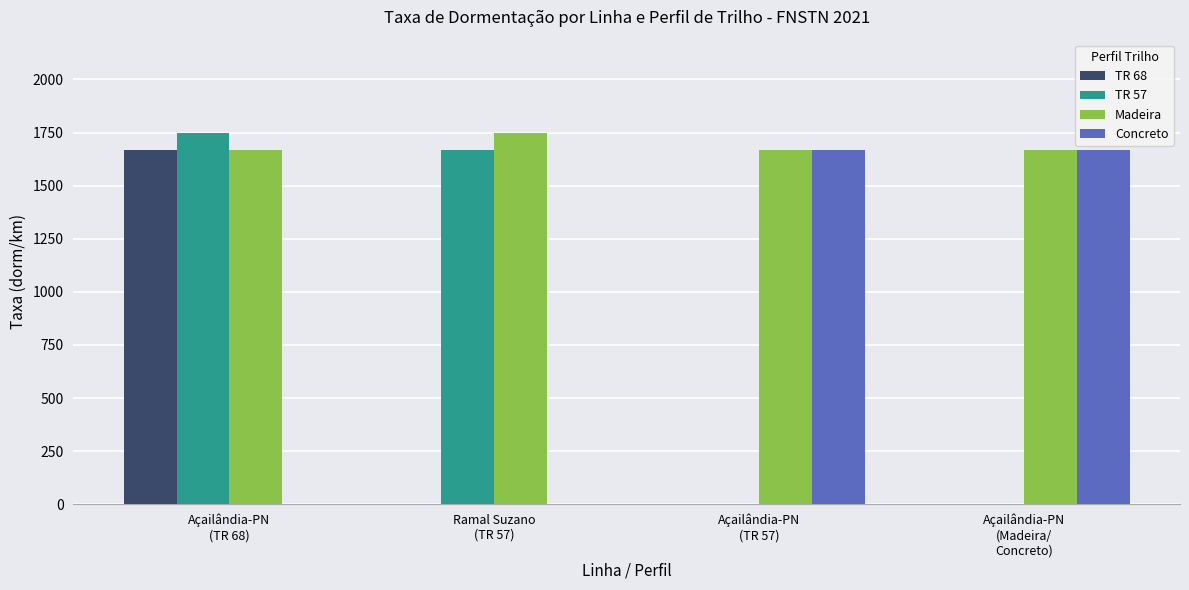

What is the total value across all series at Ramal Suzano
(TR 57)?

3417